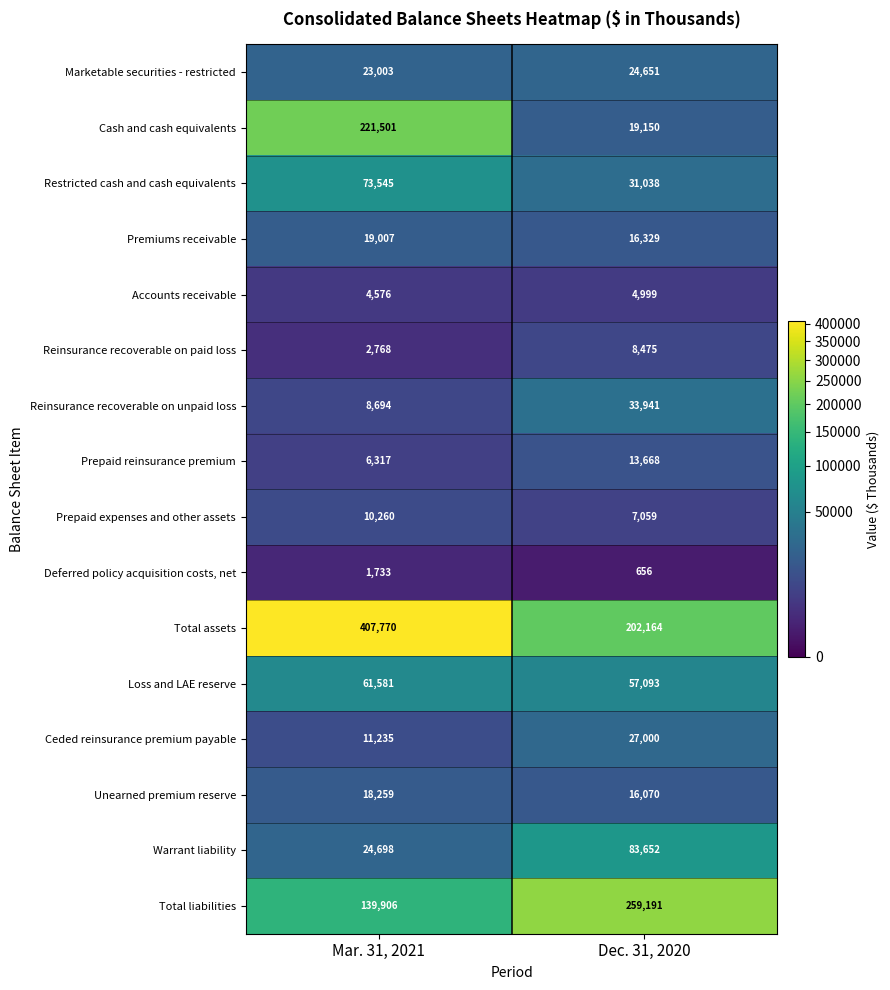

Rank the series by their maximum value, from lowest to highest.

Deferred policy acquisition costs, net, Accounts receivable, Reinsurance recoverable on paid loss, Prepaid expenses and other assets, Prepaid reinsurance premium, Unearned premium reserve, Premiums receivable, Marketable securities - restricted, Ceded reinsurance premium payable, Reinsurance recoverable on unpaid loss, Loss and LAE reserve, Restricted cash and cash equivalents, Warrant liability, Cash and cash equivalents, Total liabilities, Total assets